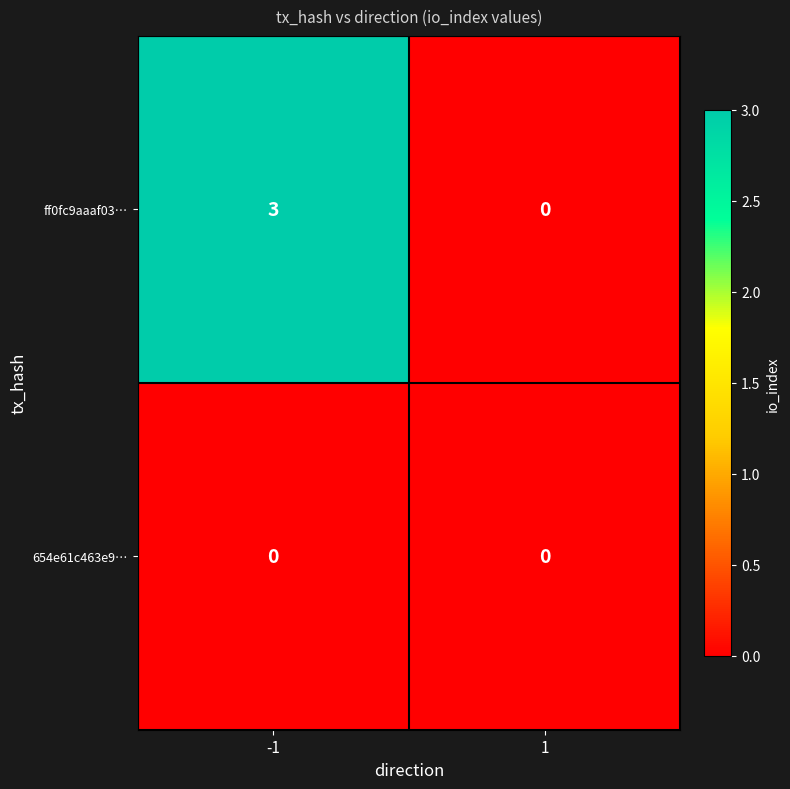

Which series has the widest spread of values?

ff0fc9aaaf03…